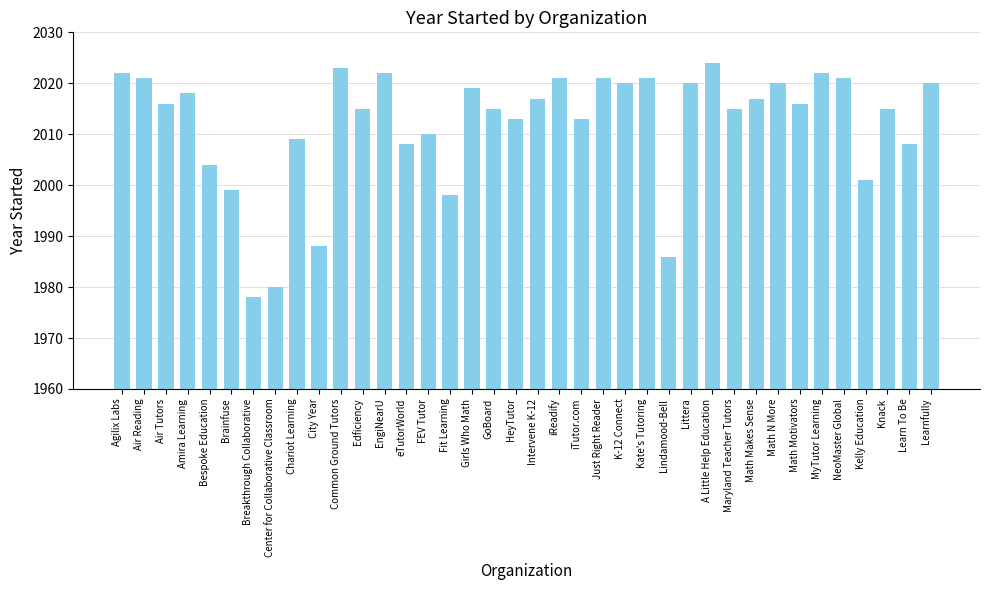

Which category has the highest value across all series?

A Little Help Education